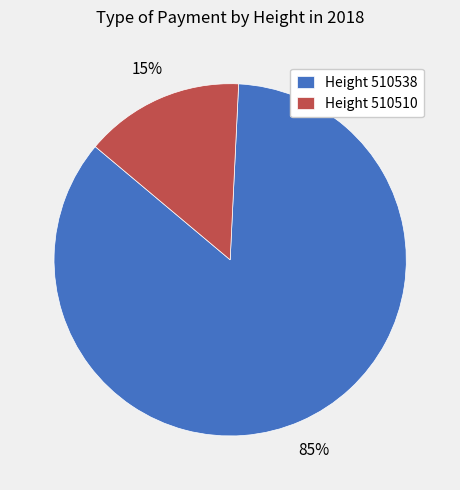

Which has a higher value, Height 510538 or Height 510510?

Height 510538